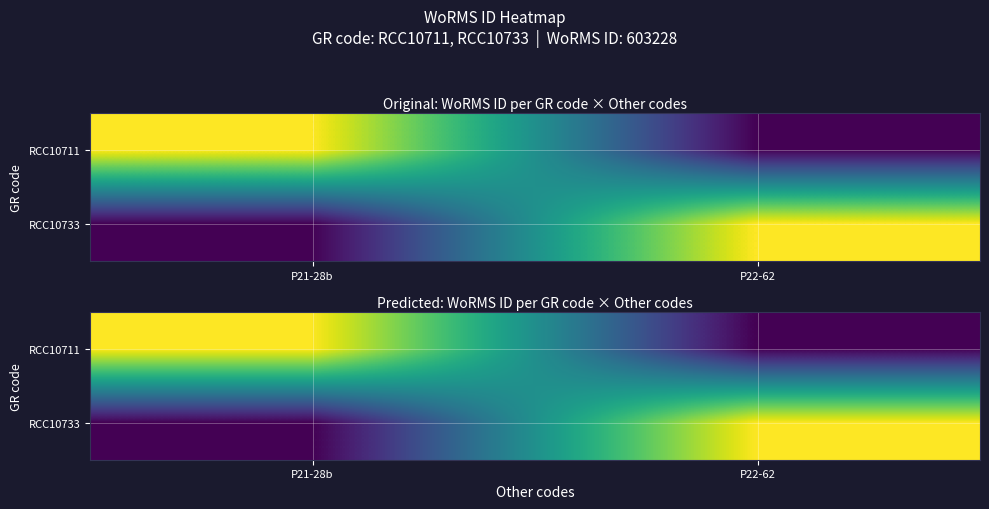

Which series has the largest total across all categories?

RCC10711